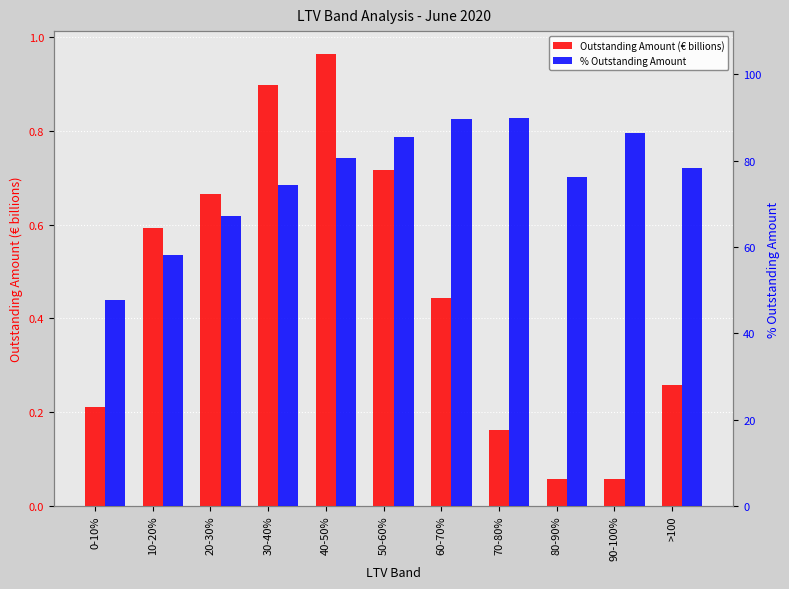

Is it true that % Outstanding Amount equals 74.4 at 30-40%?

True